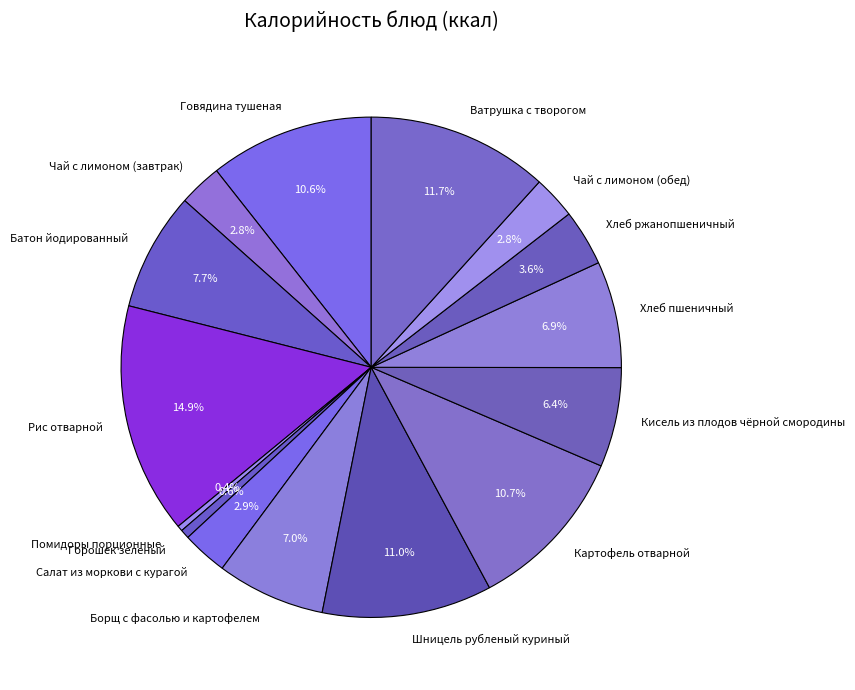

To the nearest percent, what portion does Хлеб ржанопшеничный represent?

4%